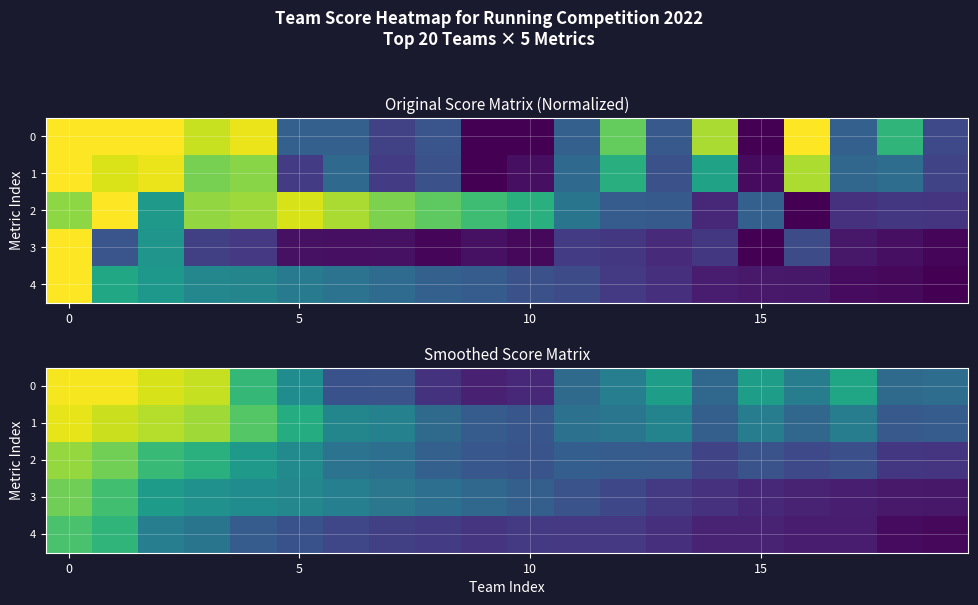

Which label corresponds to the smallest value in the chart?

19